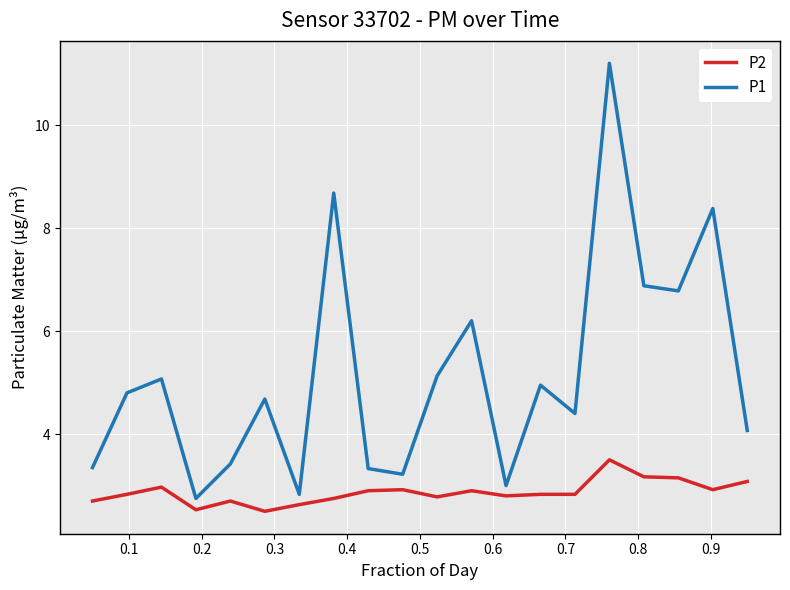

True or false: P2 and P1 cross at least once.

False